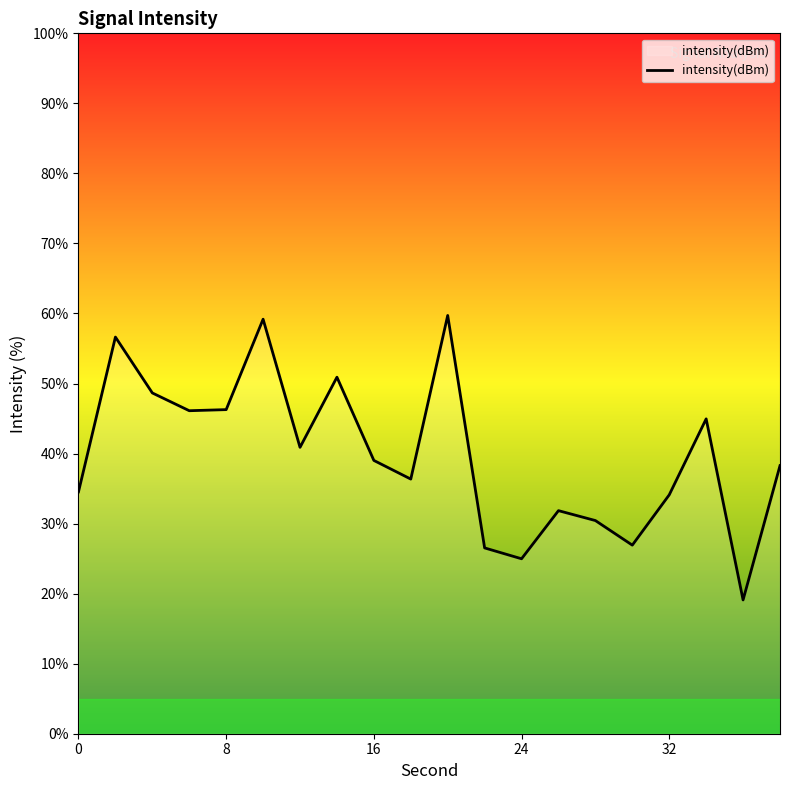

What is the minimum value shown in the chart?

19.1